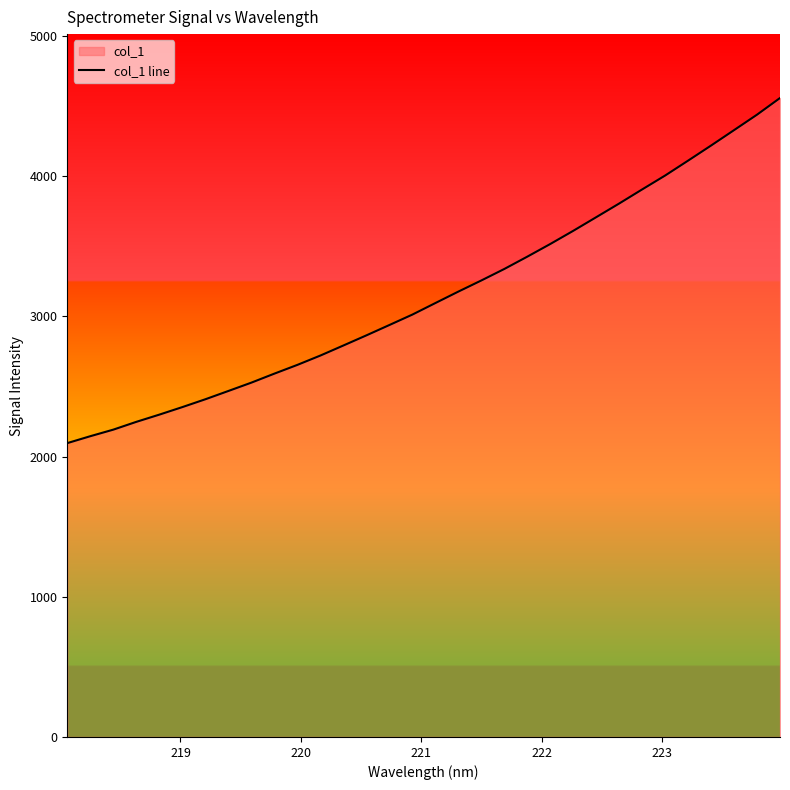

What is the value of the 30th point from the left?

4328.5